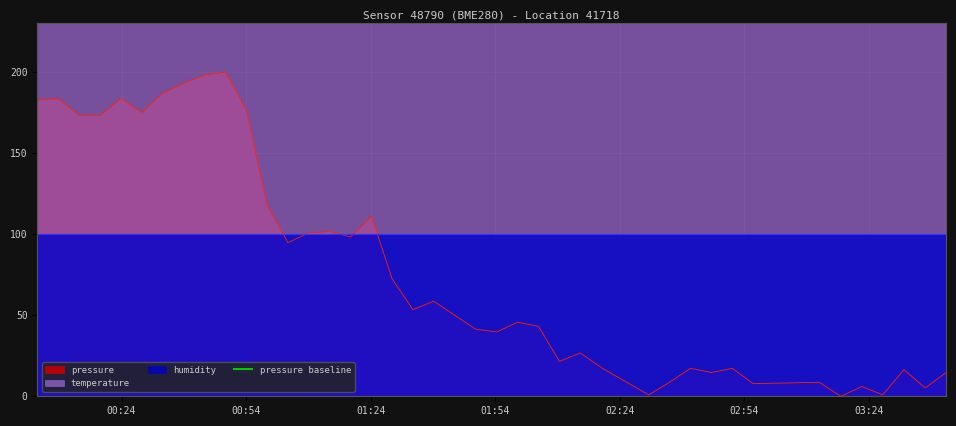

Which series has the largest total across all categories?

temperature